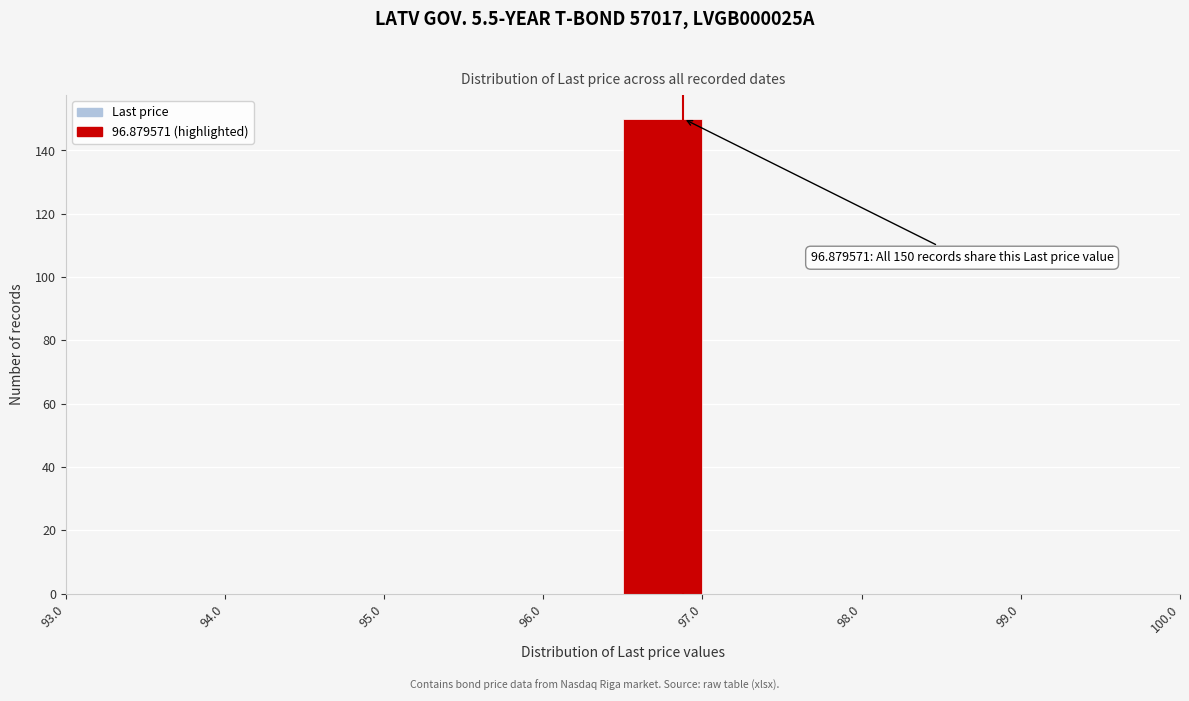

Which range on the x-axis has the tallest bar?

96.5 to 97.0